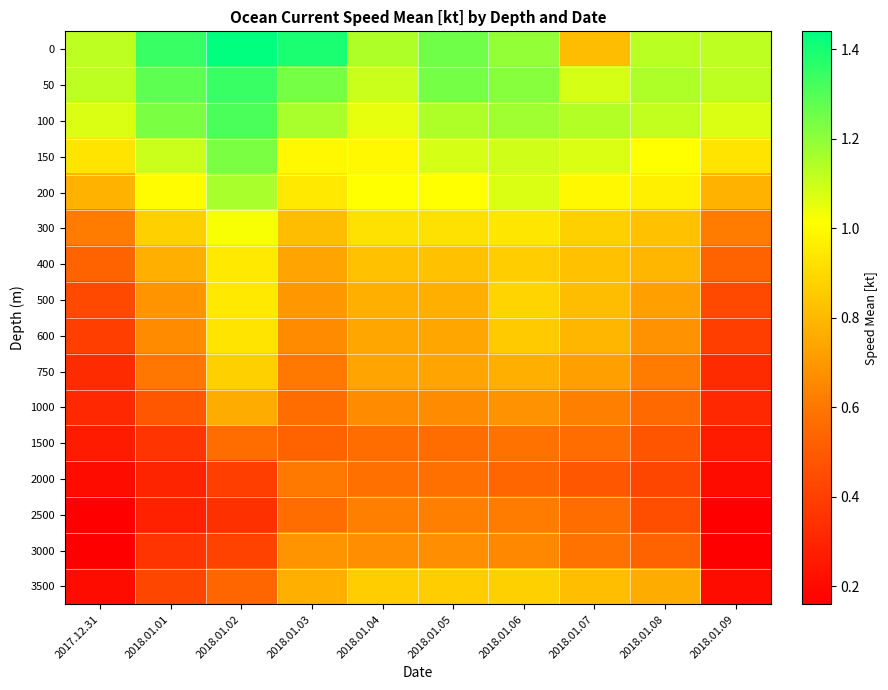

How many categories are shown in the chart?

10